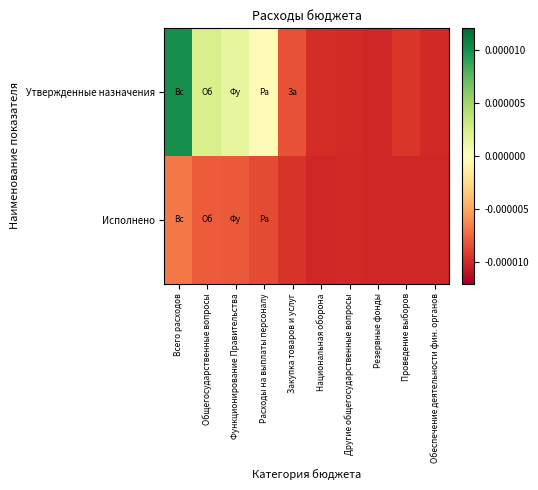

Count the number of data series in this chart.

2